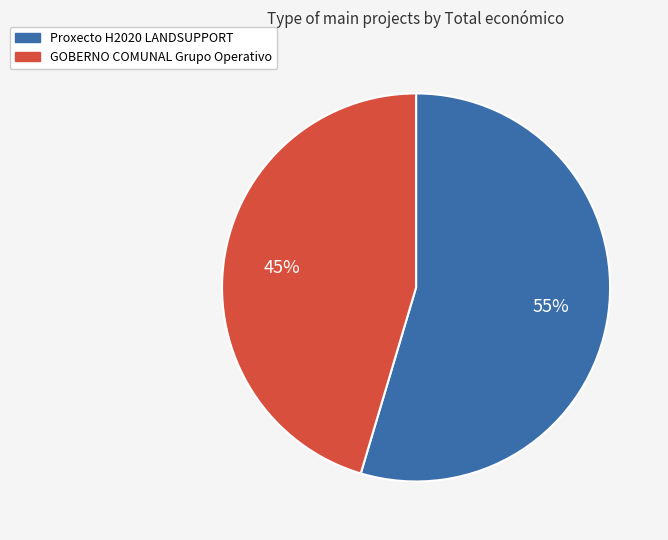

The Proxecto H2020 LANDSUPPORT slice represents 55% of the pie. True or false?

True